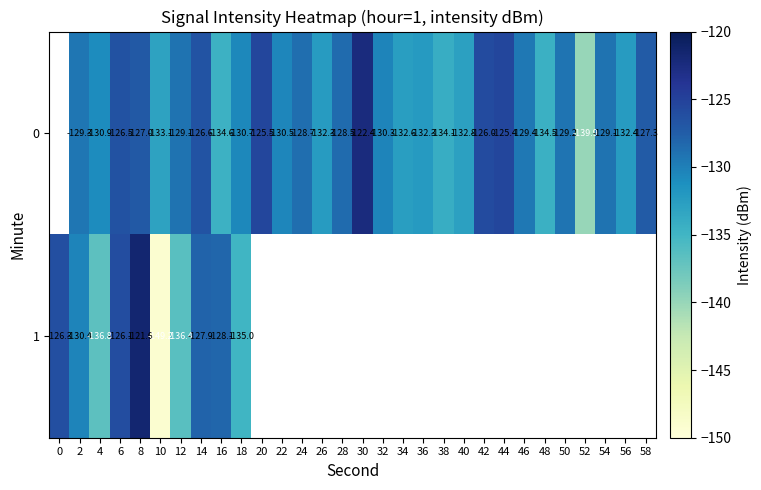

How many categories are shown in the chart?

30